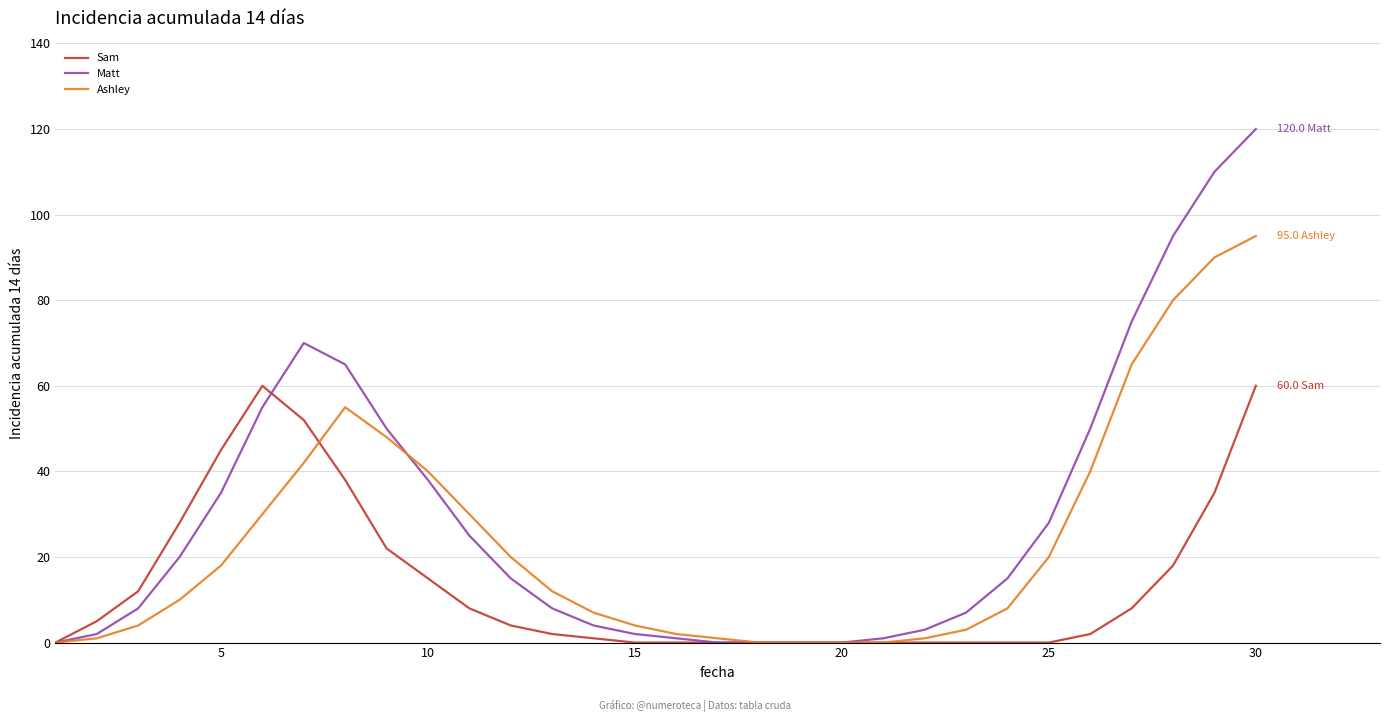

What is the average value of the Ashley series?

24